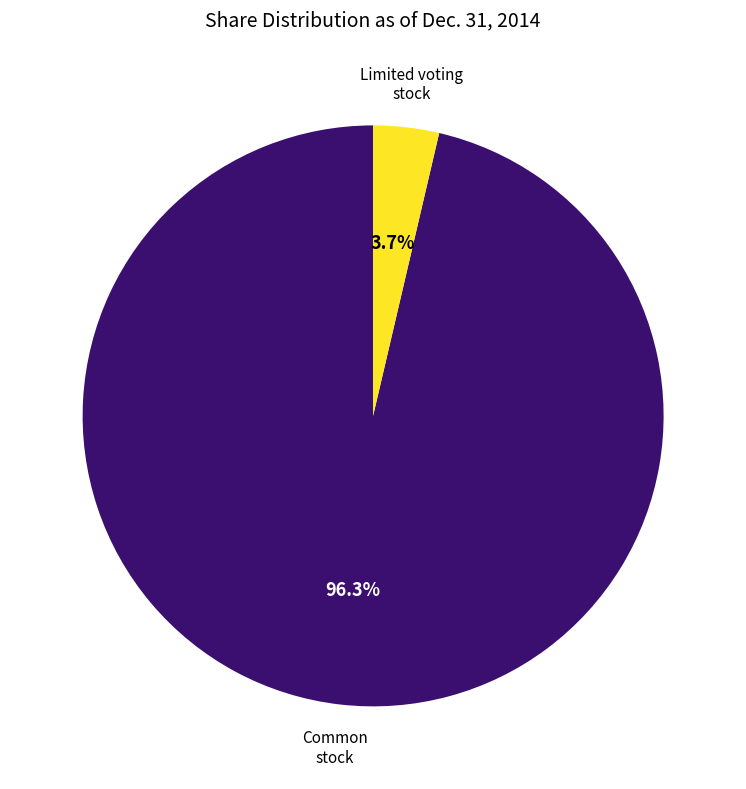

Does any single category account for the majority?

Yes